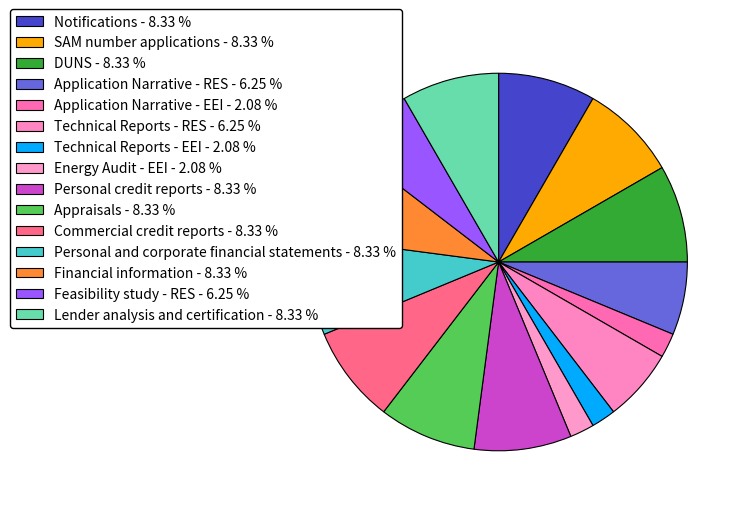

Is it true that Feasibility study - RES is 6% of the pie?

True